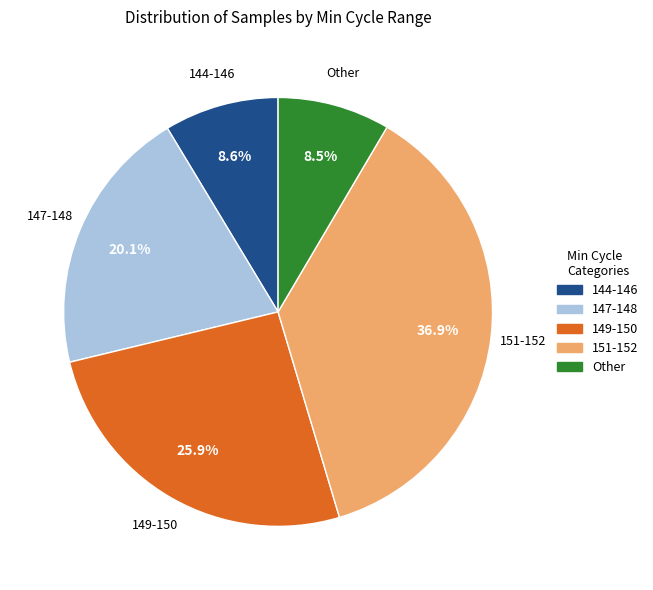

What is the total percentage of 151-152 and Other?

45.4%